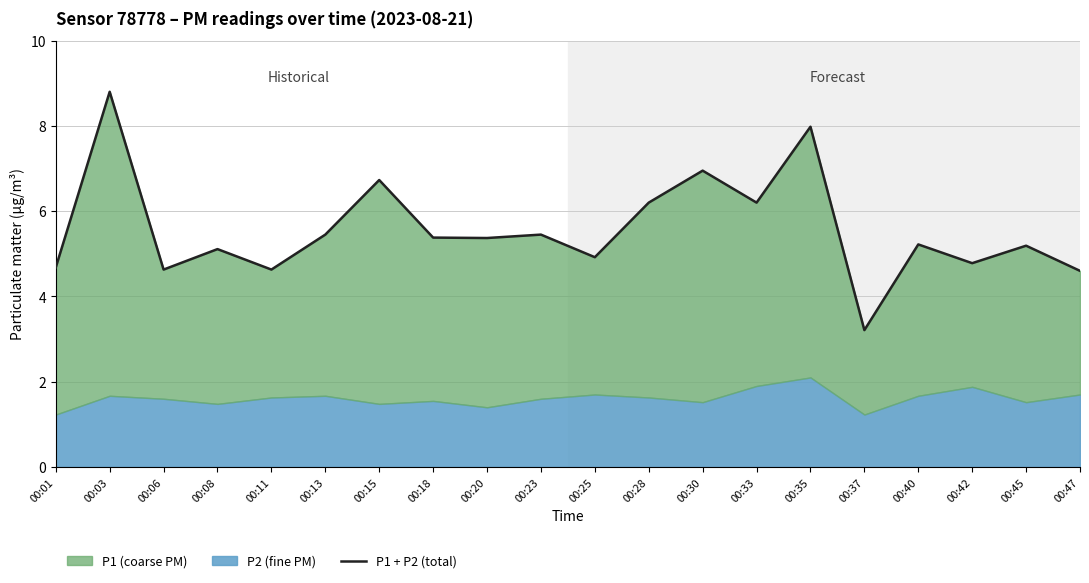

What is the smallest value displayed?

3.2